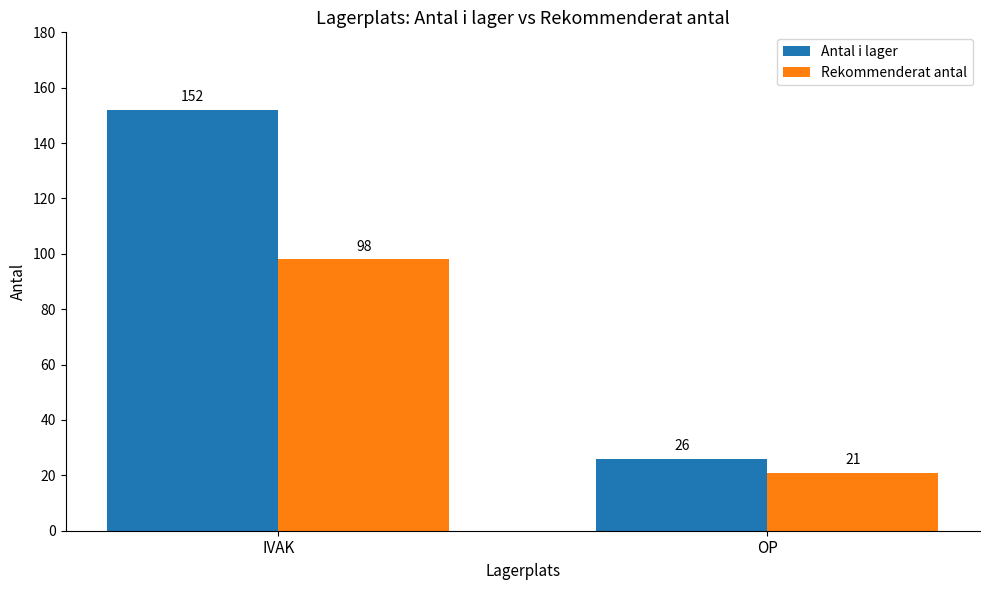

What is the sum of all Antal i lager values?

178